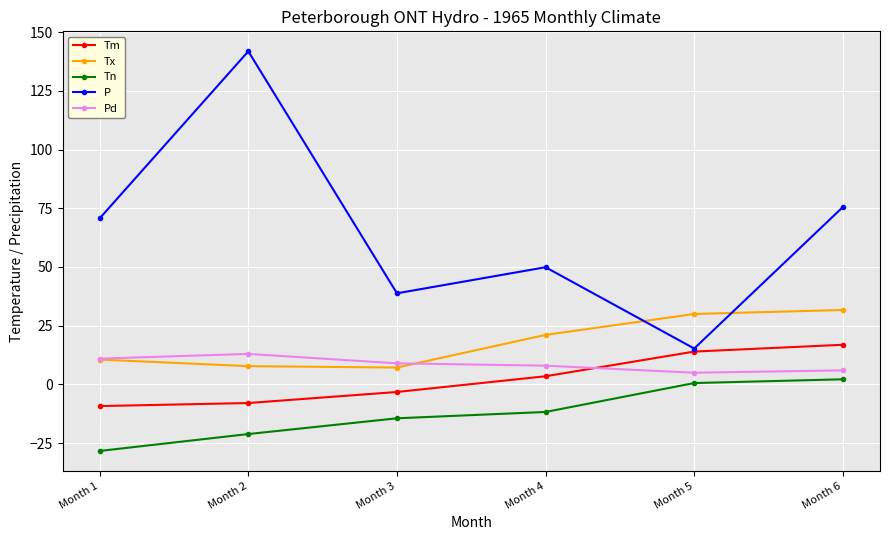

Between Month 4 and Month 6, which series saw the biggest shift?

P